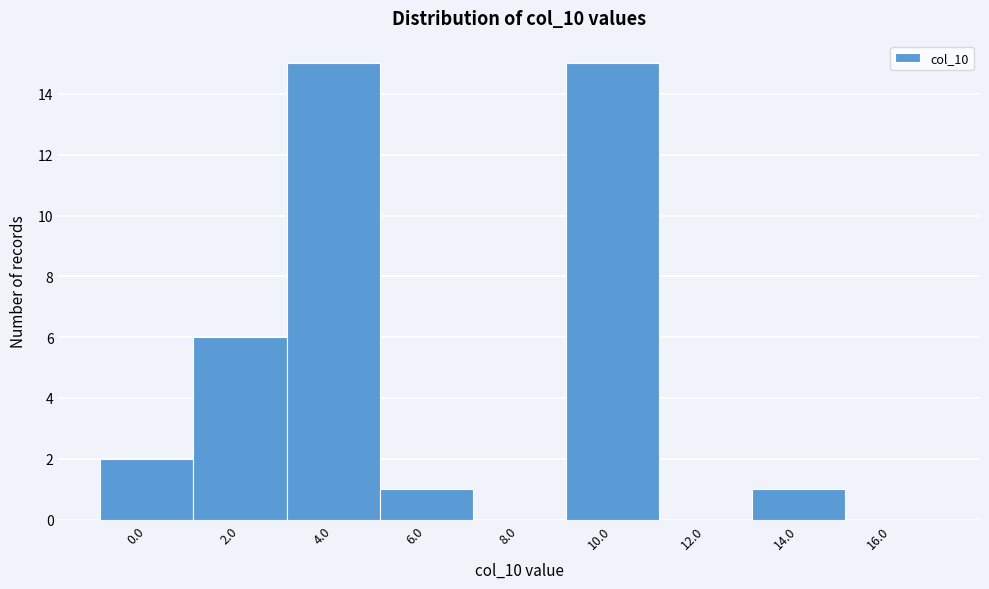

Reading left to right, what are all the values shown in this chart?

0.0=2	2.0=6	4.0=15	6.0=1	8.0=0	10.0=15	12.0=0	14.0=1	16.0=0